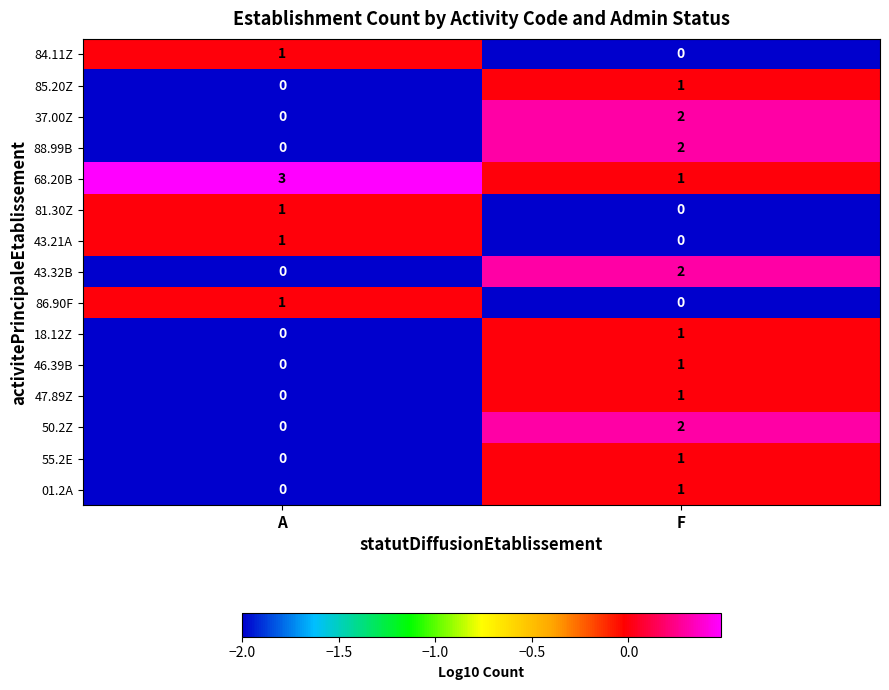

Reading left to right, what are all the values shown in this chart?

84.11Z: 1	0
85.20Z: 0	1
37.00Z: 0	2
88.99B: 0	2
68.20B: 3	1
81.30Z: 1	0
43.21A: 1	0
43.32B: 0	2
86.90F: 1	0
18.12Z: 0	1
46.39B: 0	1
47.89Z: 0	1
50.2Z: 0	2
55.2E: 0	1
01.2A: 0	1